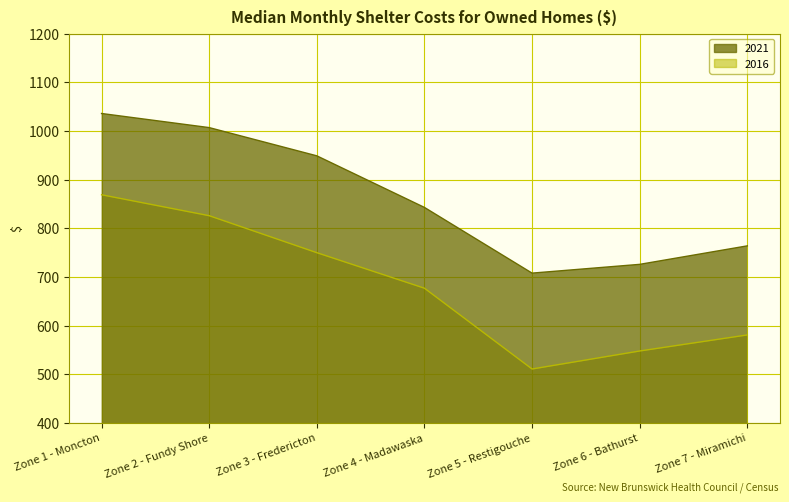

What is the sum of all 2021 values?

6033